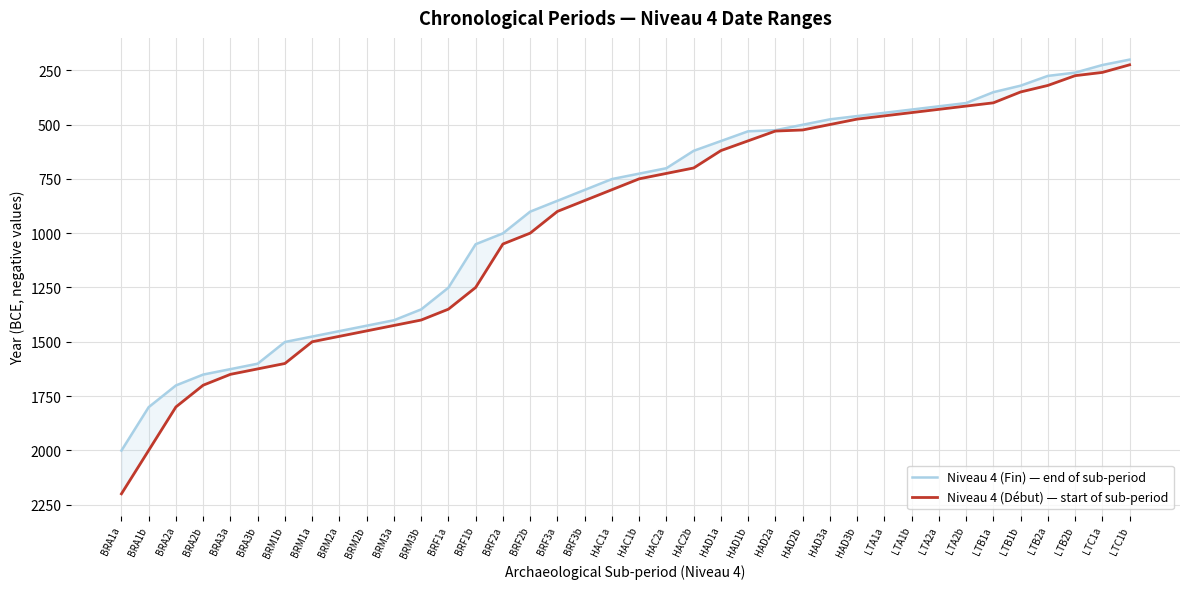

True or false: Niveau 4 (Début) — start of sub-period and Niveau 4 (Fin) — end of sub-period intersect in this chart.

False